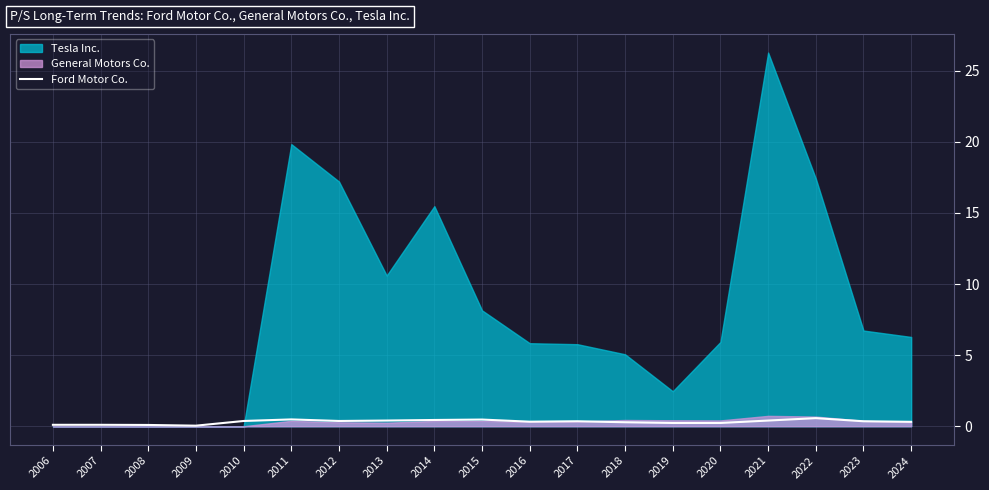

How many lines are shown in the chart?

1